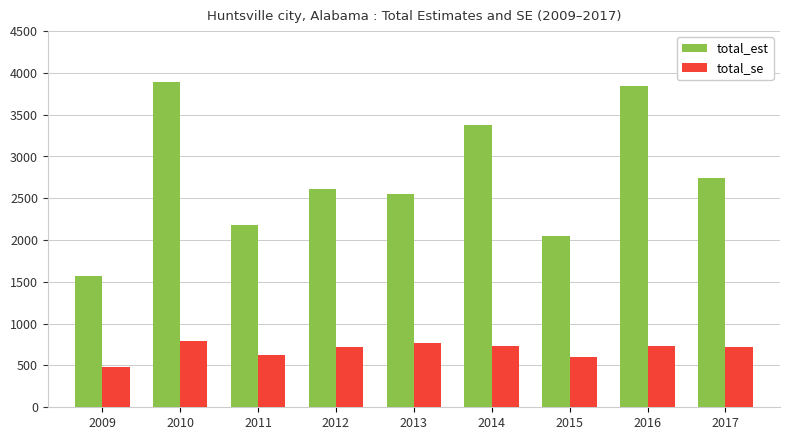

What is the maximum value for total_est?

3889.0